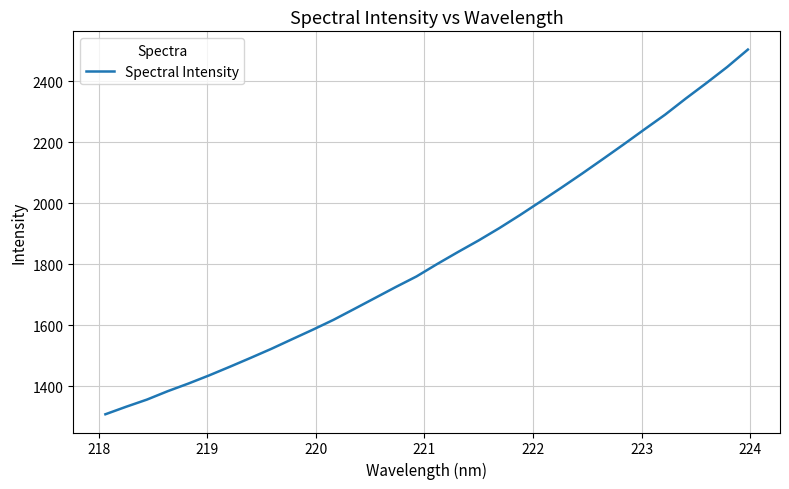

What is the difference between the maximum and minimum values?

1197.4